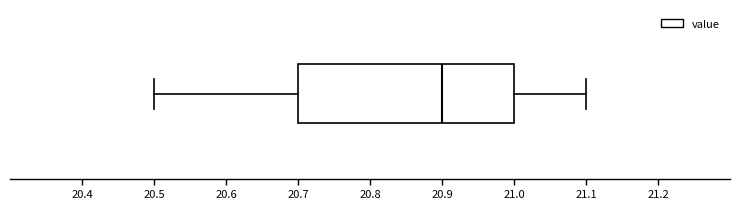

Transcribe this box plot: give where the median line is, the range the box spans, and where the two whiskers end, as read against the x-axis. The values are not printed on the chart, so give them approximately, as read against the axis.

median 20.9, box 20.7 to 21.0, whiskers 20.5 to 21.1